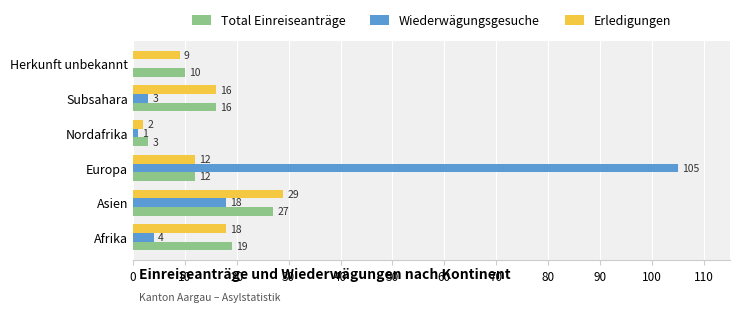

Is it true that Wiederwägungsgesuche equals 7 at Asien?

False